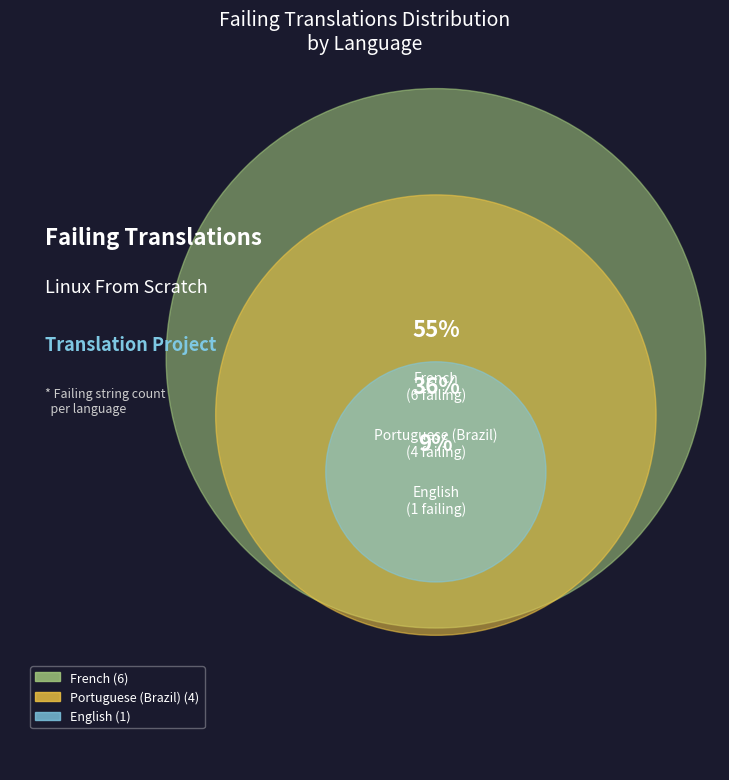

Which category has the biggest portion of the pie?

French